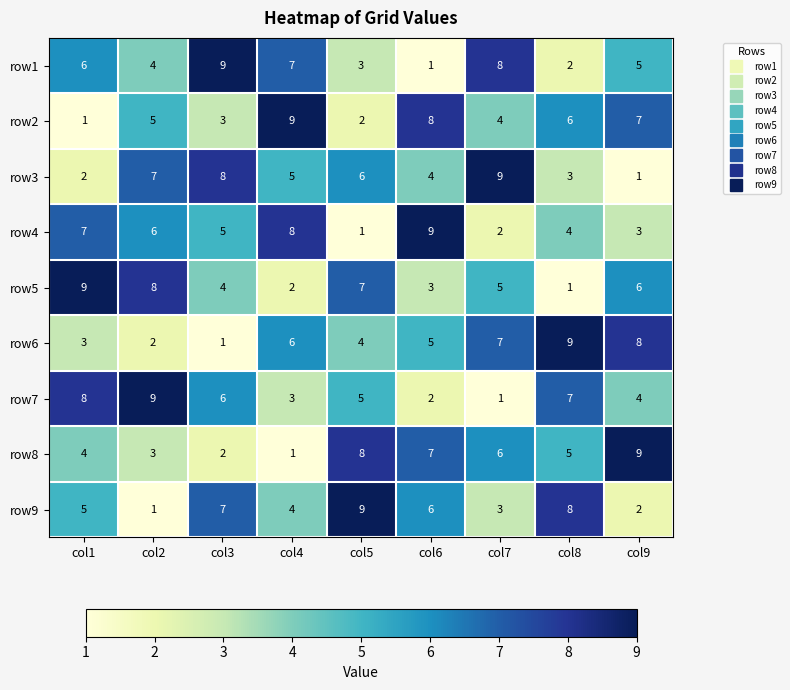

What is the difference between the maximum and minimum values in the row8 series?

8